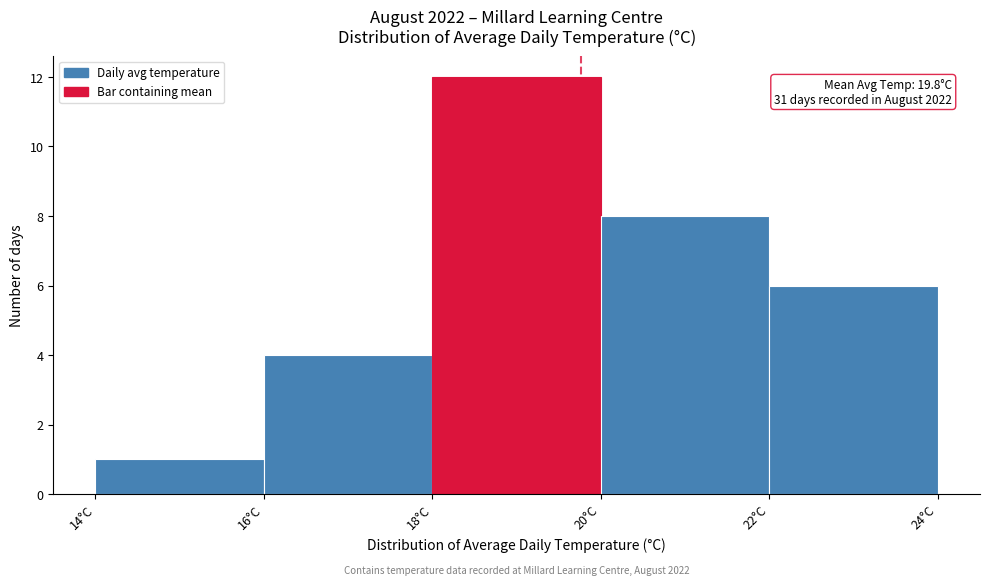

Over which range of the x-axis is the bar tallest?

18 to 20